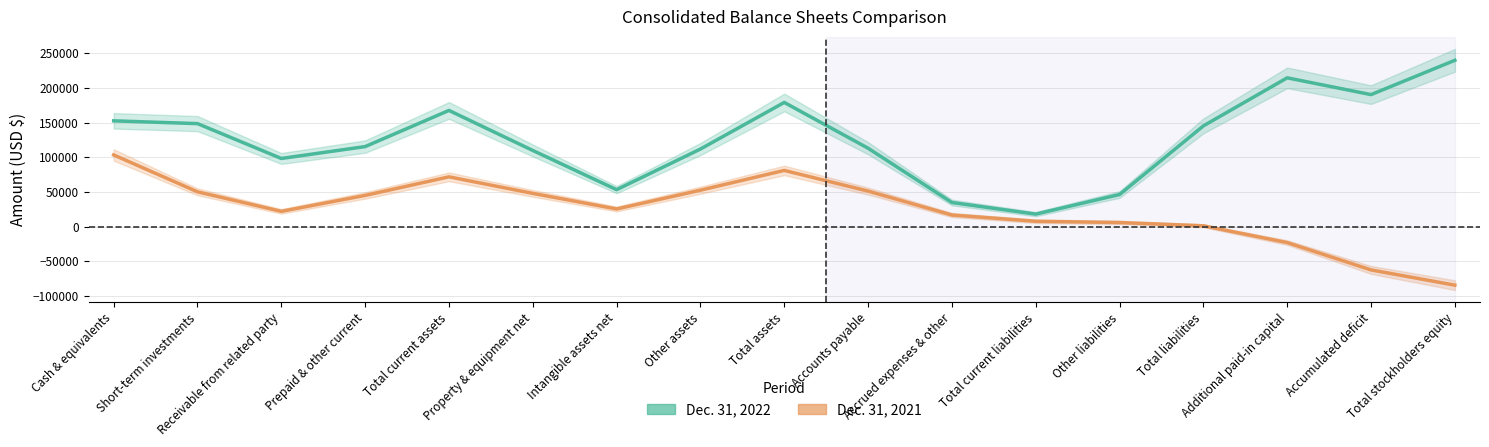

Which series has the largest total across all categories?

Dec. 31, 2022